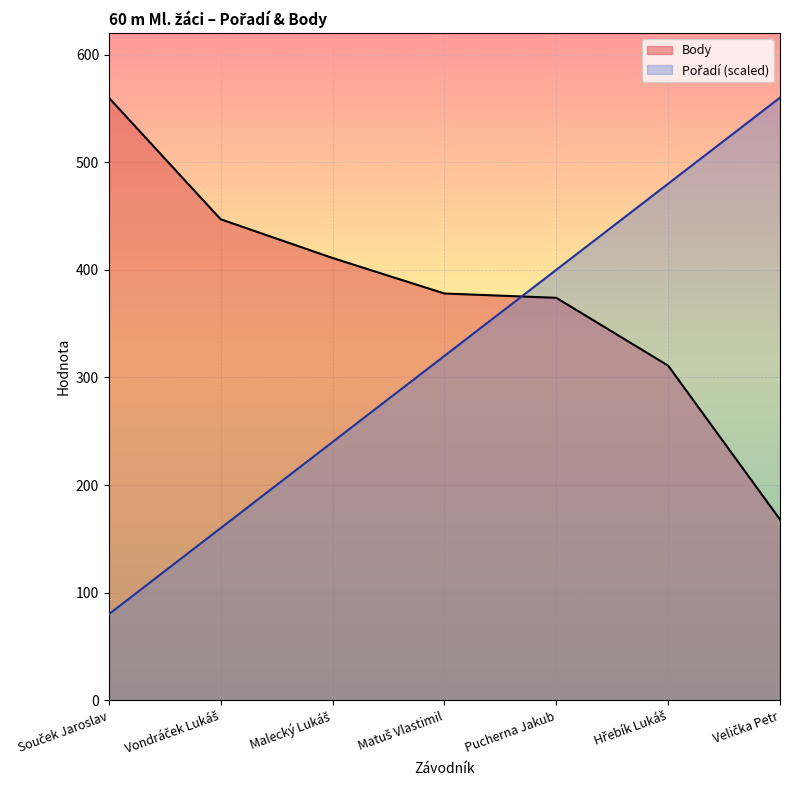

What is the maximum value shown in the chart?

560